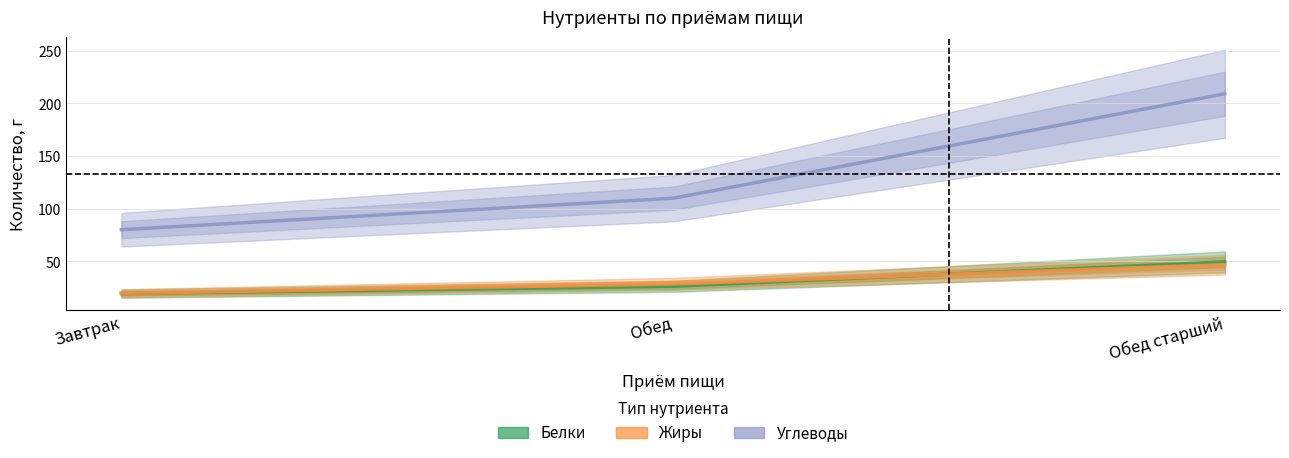

What is the average value of the Белки series?

31.8